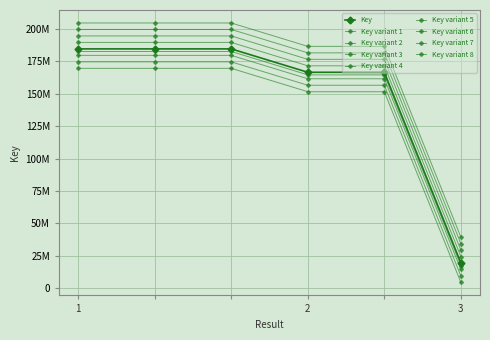

What is the label of the 4th point from the left?

2